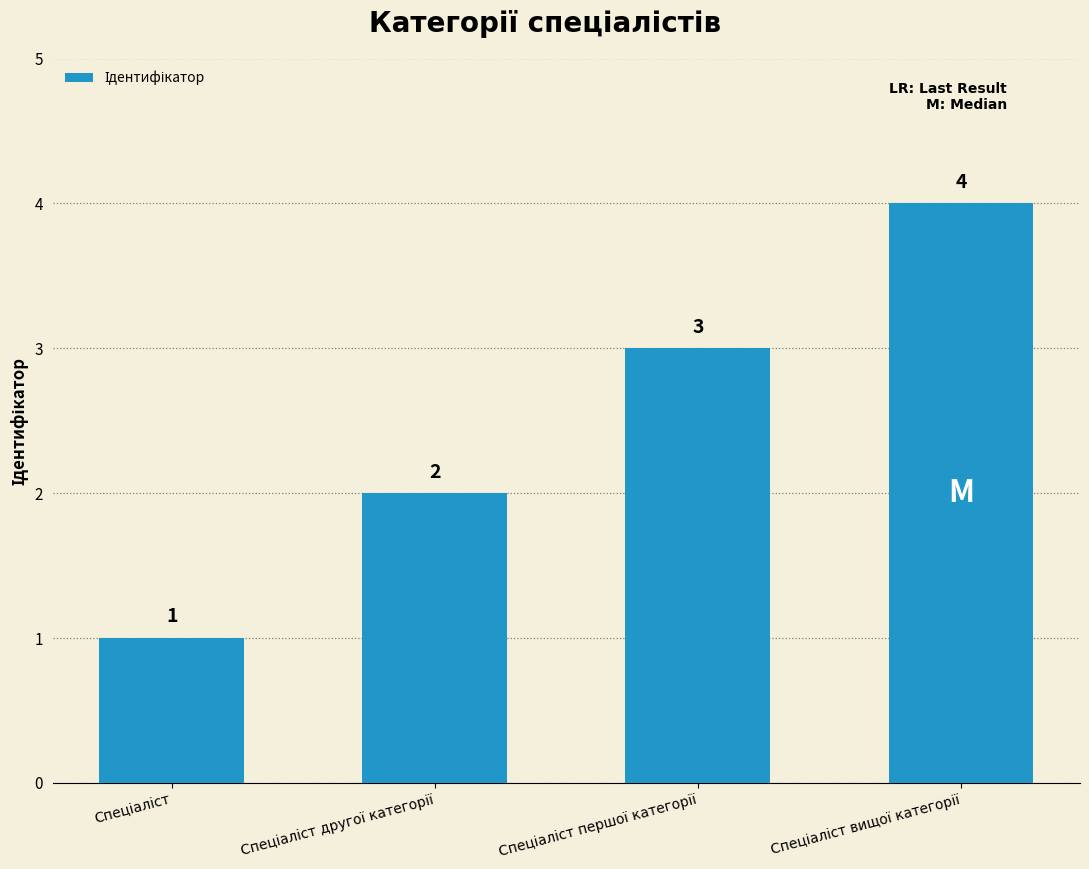

What is the value of the 3rd bar from the left?

3